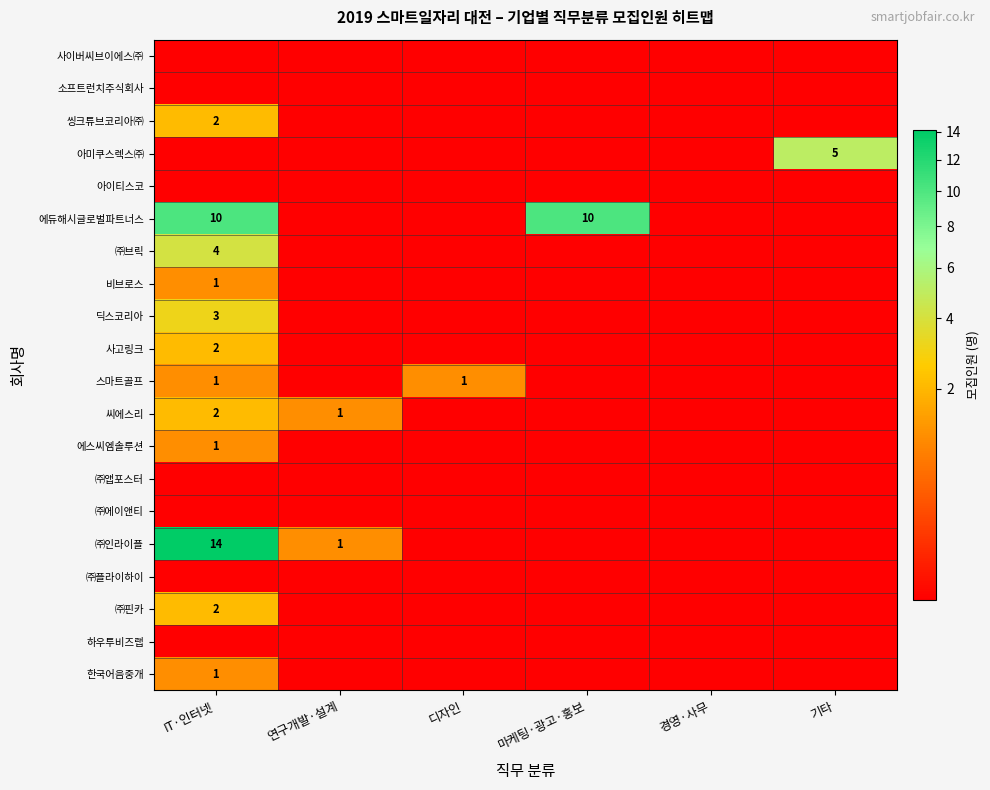

Is it true that 딕스코리아 equals 3.0 at IT·인터넷?

True